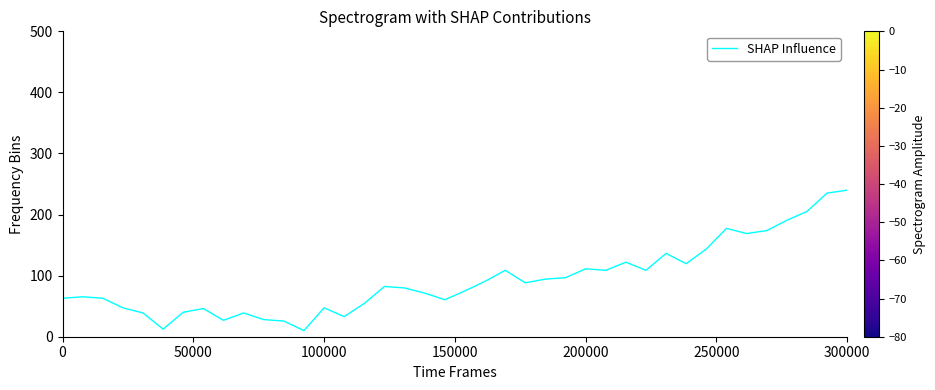

What is the smallest value displayed?

10.0